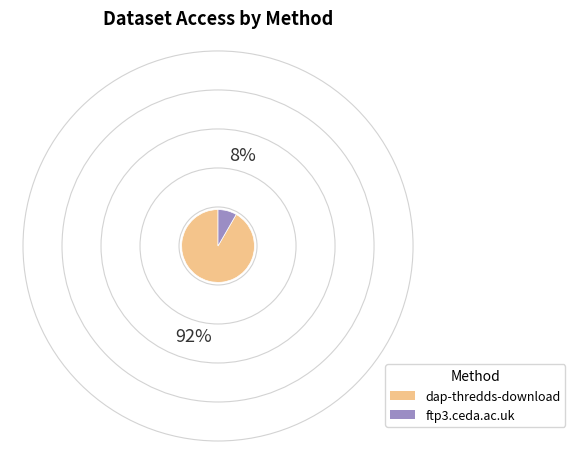

Which has a higher value, dap-thredds-download or ftp3.ceda.ac.uk?

dap-thredds-download